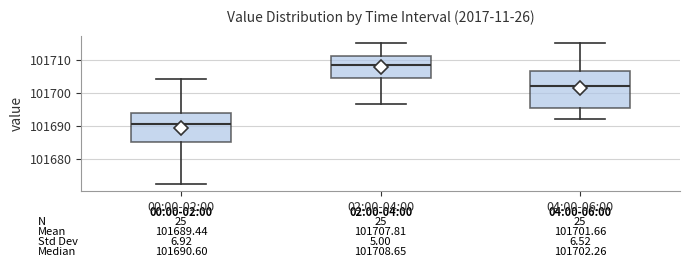

Which box's median line is the highest?

02:00-04:00